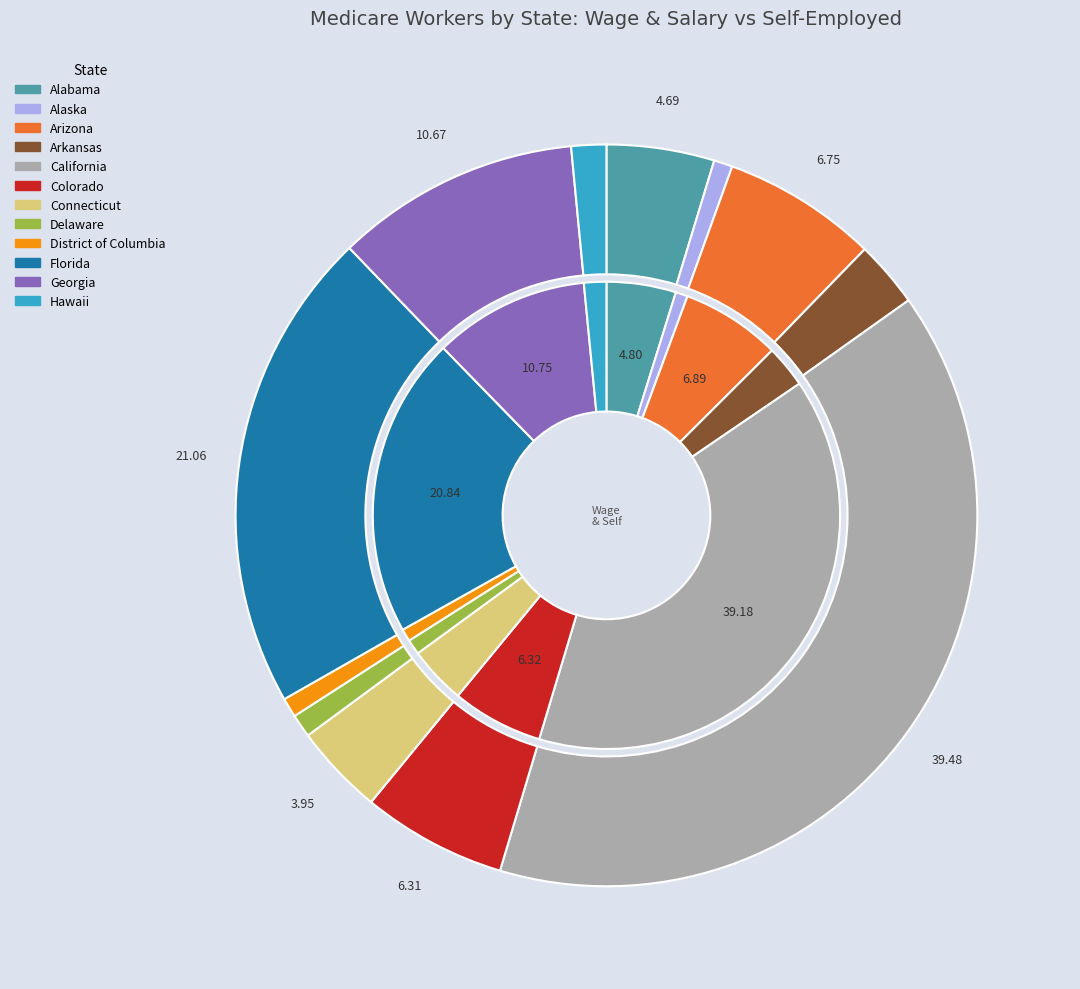

Which has a higher value, California or Georgia?

California